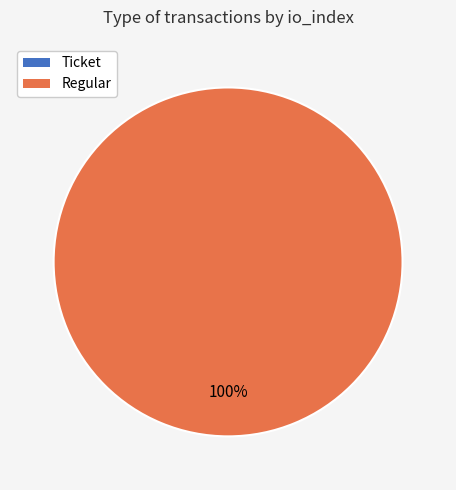

Which category has the biggest portion of the pie?

Regular